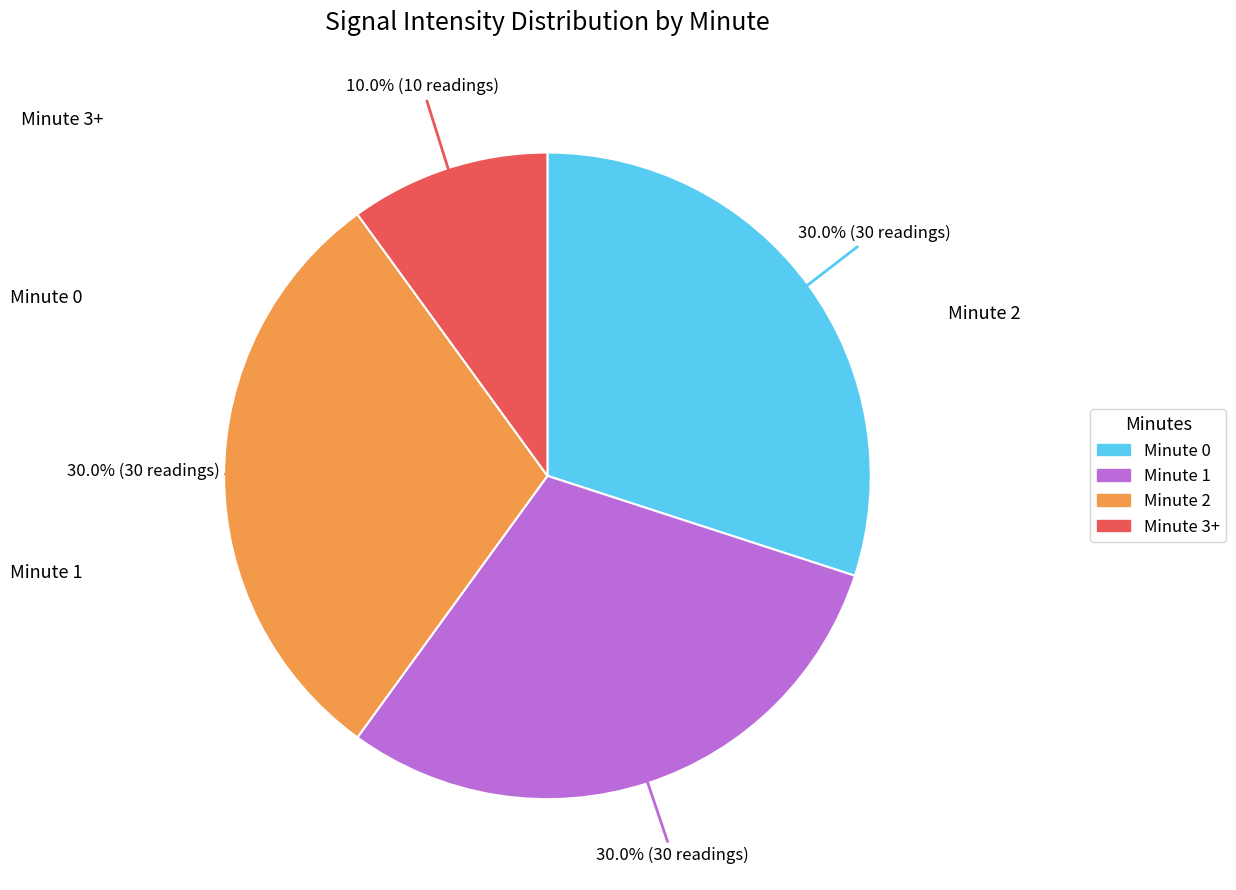

To the nearest percent, what is the combined percentage of Minute 2 and Minute 1?

60%